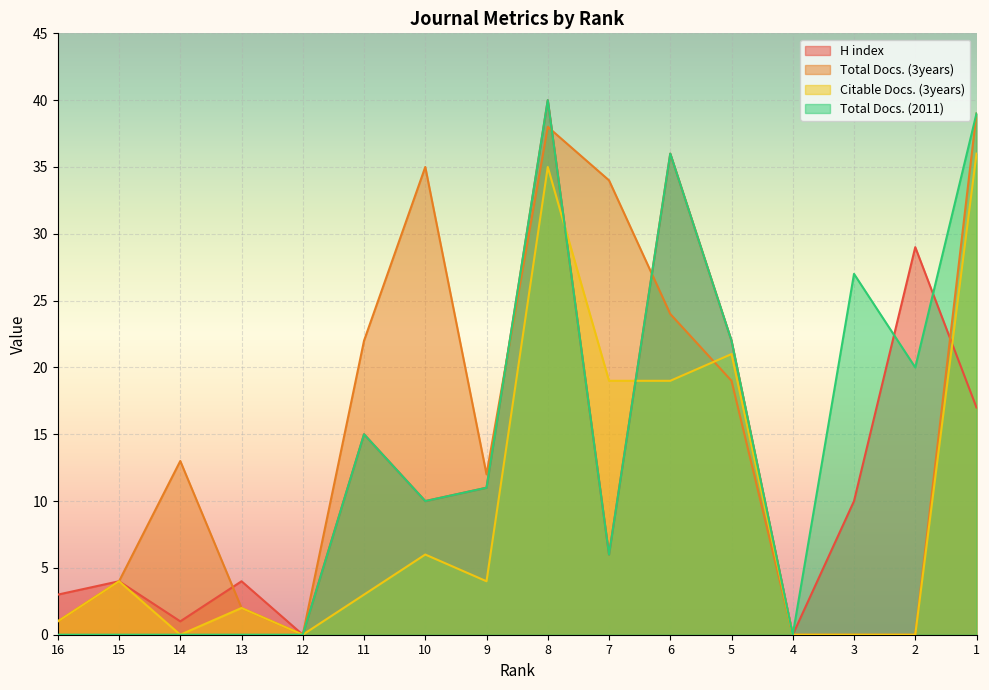

True or false: H index has more than 0 points higher than both neighbors.

True